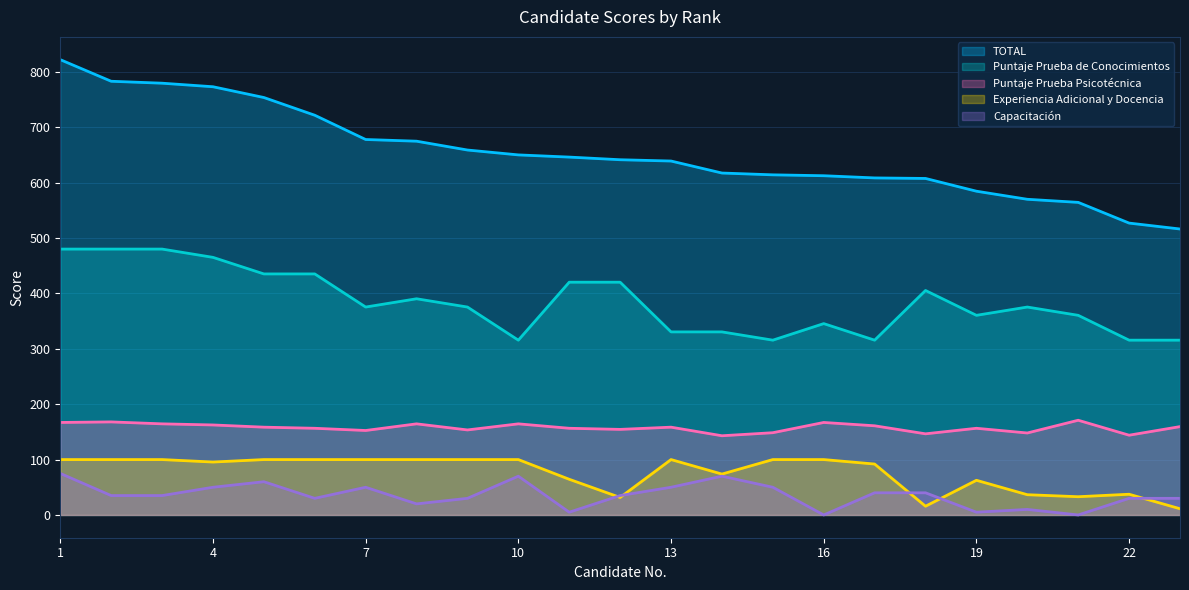

Reading left to right, transcribe all the data shown in this chart.

TOTAL: 822.0	783.0	779.5	773.1	753.7	721.7	677.9	674.8	658.9	650.1	646.1	641.4	639.0	617.4	614.1	612.5	608.5	607.6	584.5	570.0	564.4	527.0	516.3
Puntaje Prueba de Conocimientos: 480.1	480.0	480.1	465.1	435.2	435.2	375.4	390.3	375.4	315.6	420.2	420.2	330.5	330.5	315.6	345.5	315.6	405.3	360.4	375.4	360.4	315.6	315.6
Puntaje Prueba Psicotécnica: 167.0	168.0	164.5	162.5	158.5	156.5	152.5	164.5	153.5	164.5	156.5	154.5	158.5	143.0	148.5	167.0	161.0	146.5	156.5	148.0	171.0	144.0	159.5
Experiencia Adicional y Docencia: 100.0	100.0	100.0	95.5	100.0	100.0	100.0	100.0	100.0	100.0	64.4	31.6	100.0	73.8	100.0	100.0	91.9	15.8	62.6	36.6	32.9	37.4	11.2
Capacitación: 75.0	35.0	35.0	50.0	60.0	30.0	50.0	20.0	30.0	70.0	5.0	35.0	50.0	70.0	50.0	0.0	40.0	40.0	5.0	10.0	0.0	30.0	30.0